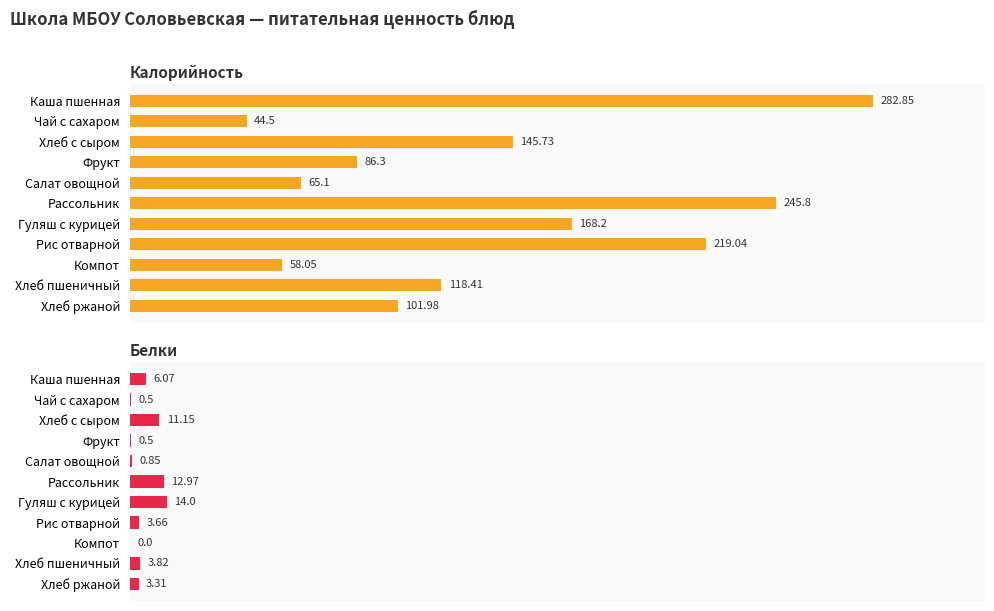

What is the value of the Белки bar at the 8th from the left?

3.7